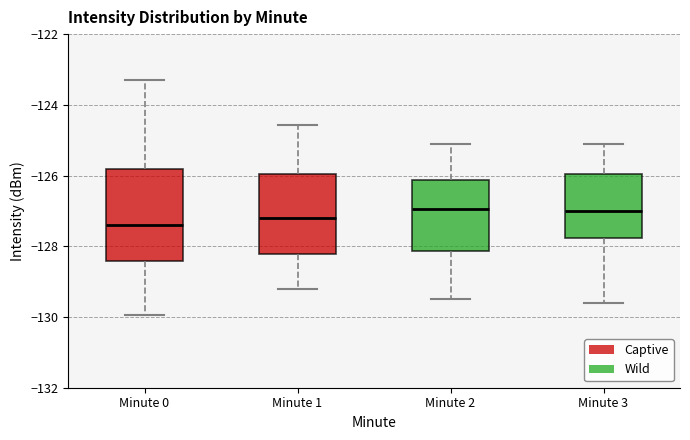

Reading left to right, transcribe this box plot: for each box, give where its median line is, the range the box spans, and where its two whiskers end, as read against the y-axis. The values are not printed on the chart, so give them approximately, as read against the axis.

Minute 0: median -127.4, box -128.4 to -125.8, whiskers -130.0 to -123.4
Minute 1: median -127.2, box -128.2 to -126.0, whiskers -129.2 to -124.6
Minute 2: median -127.0, box -128.2 to -126.2, whiskers -129.4 to -125.0
Minute 3: median -127.0, box -127.8 to -126.0, whiskers -129.6 to -125.0